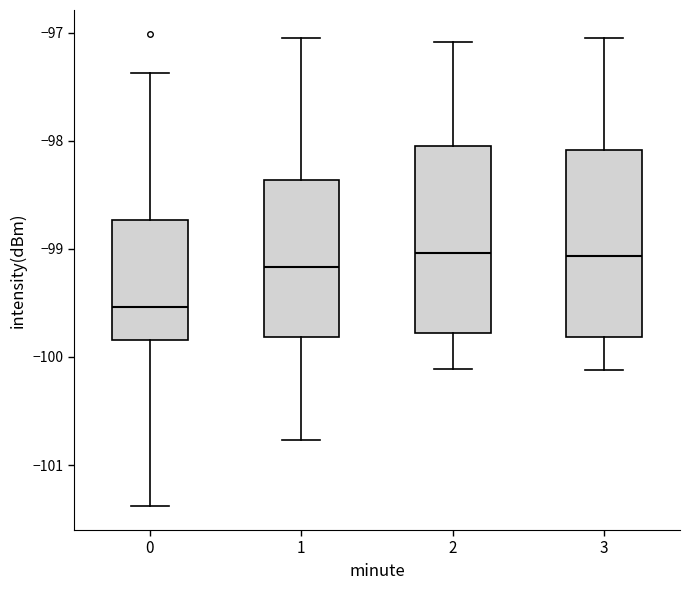

Reading left to right, read every box against the y-axis: the position of its median line, the range the box covers, and the ends of its whiskers. The values are not printed on the chart, so give them approximately, as read against the axis.

0: median -99.5, box -99.8 to -98.7, whiskers -101.4 to -97.4
1: median -99.2, box -99.8 to -98.4, whiskers -100.8 to -97.1
2: median -99.0, box -99.8 to -98.0, whiskers -100.1 to -97.1
3: median -99.1, box -99.8 to -98.1, whiskers -100.1 to -97.1